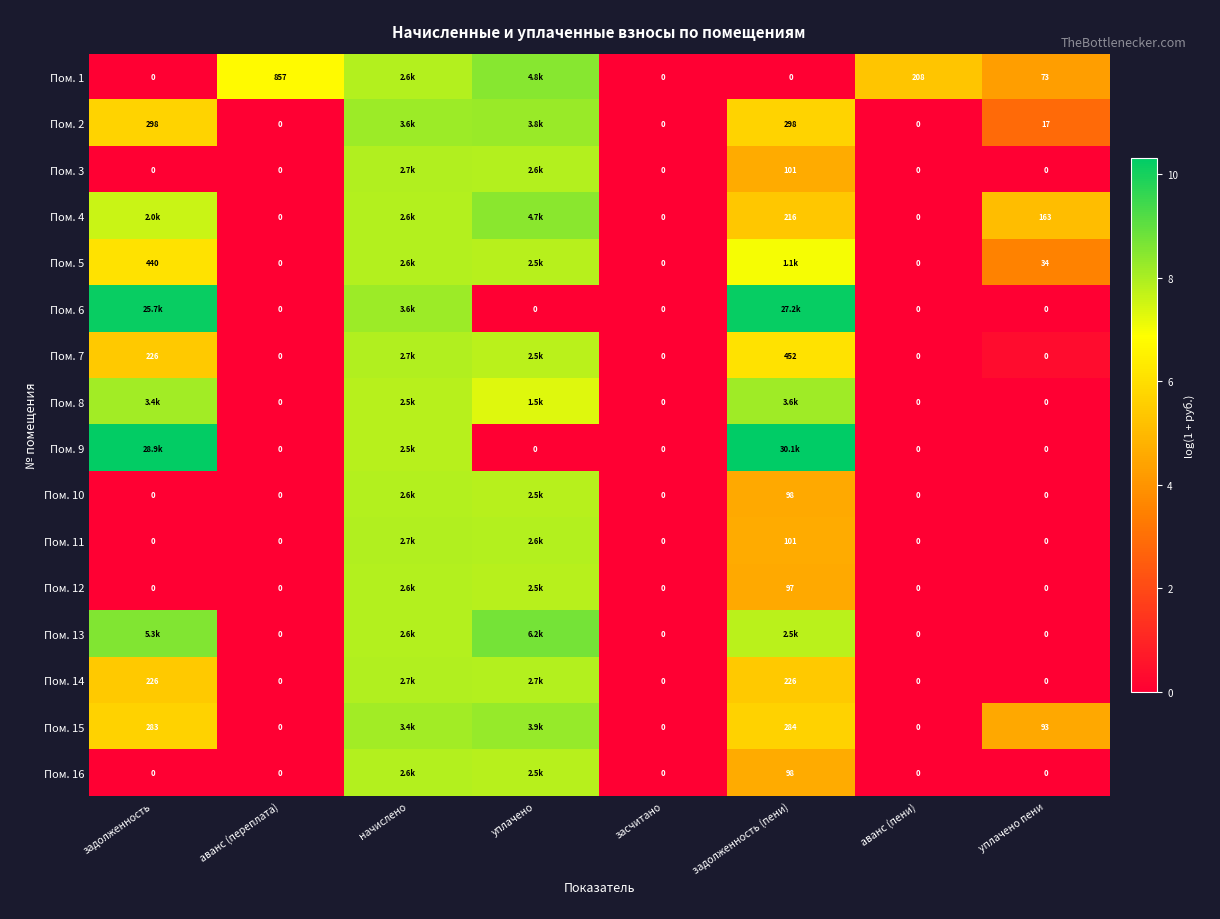

Where is Пом. 1 nearest to the value 4?

уплачено пени